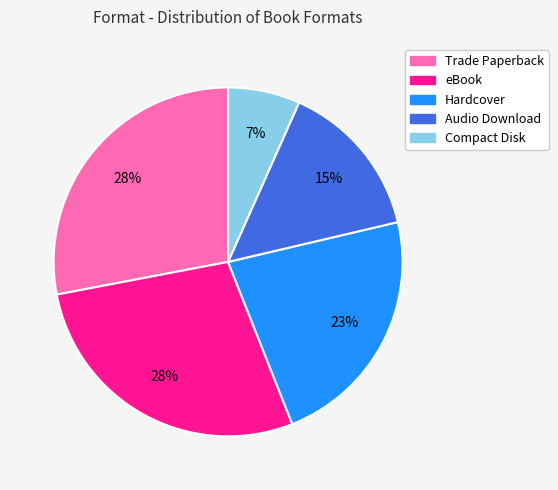

True or false: Trade Paperback accounts for 28% of the total.

True